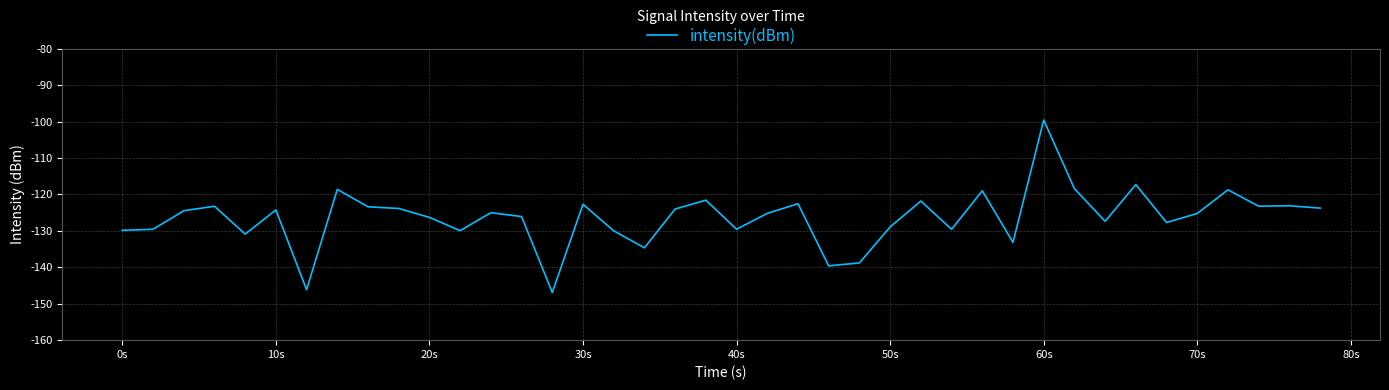

How many distinct data groups are displayed?

1